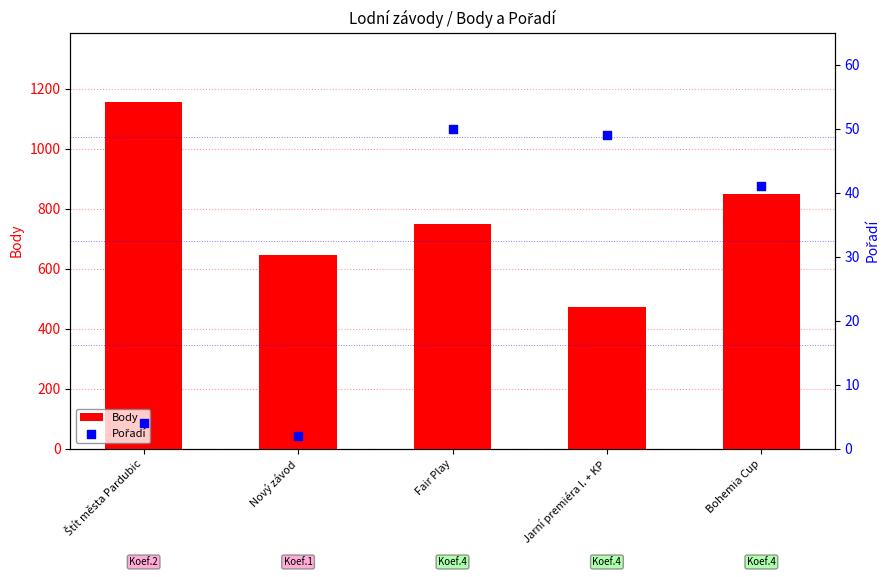

What are all the series names shown in the legend?

Body, Pořadí